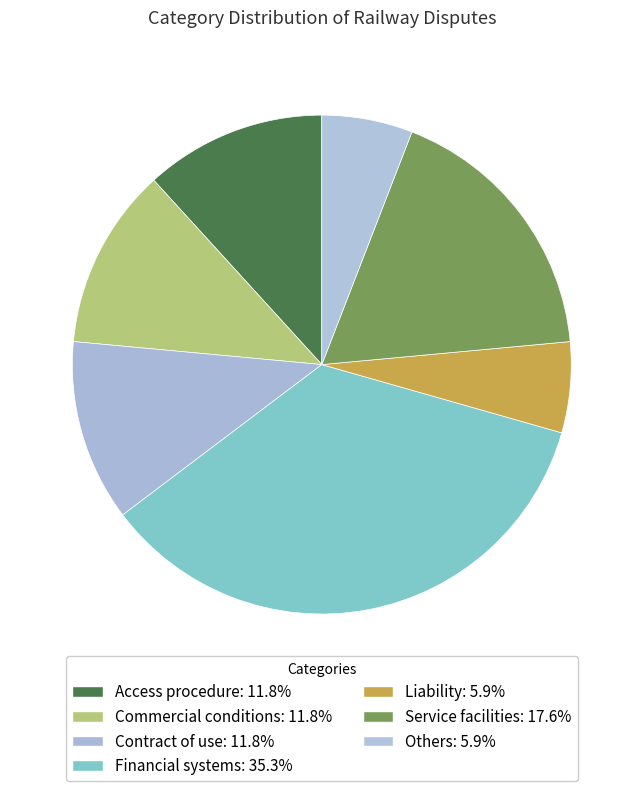

Does Financial systems account for over 50% of the chart?

No